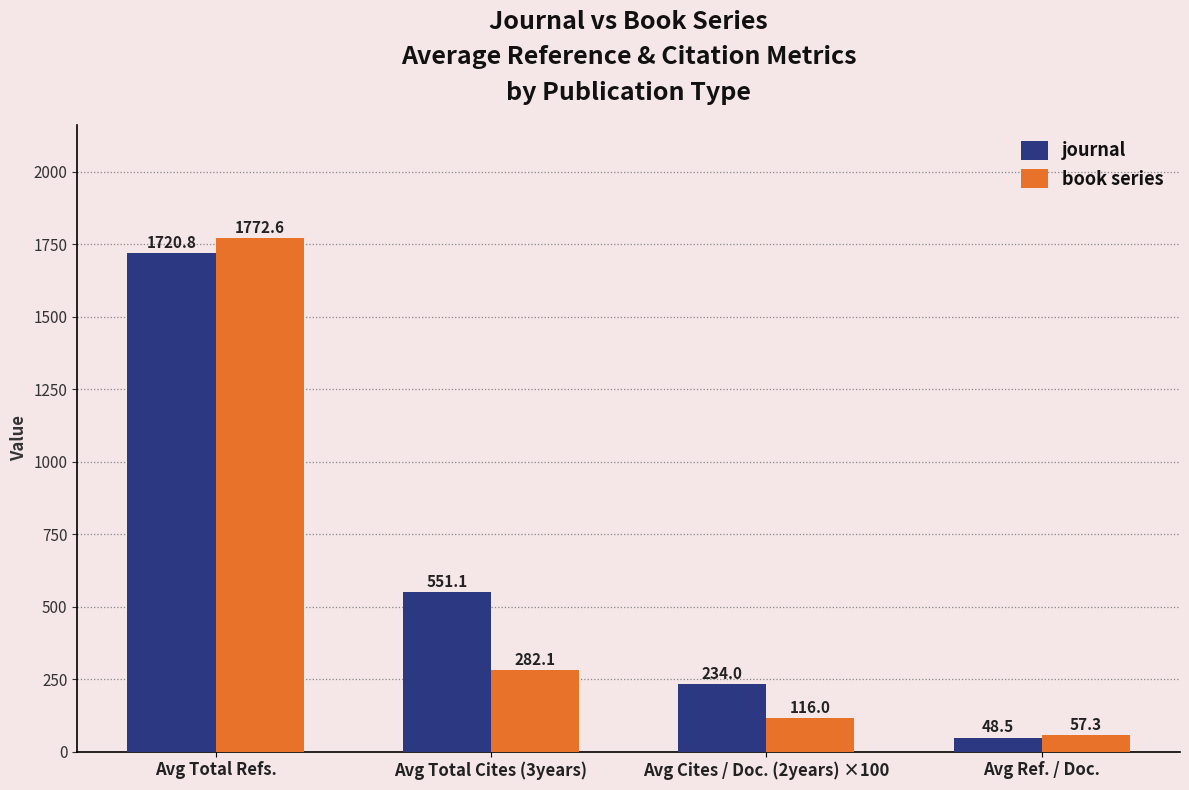

Where does the journal series first go above 551?

Avg Total Refs.